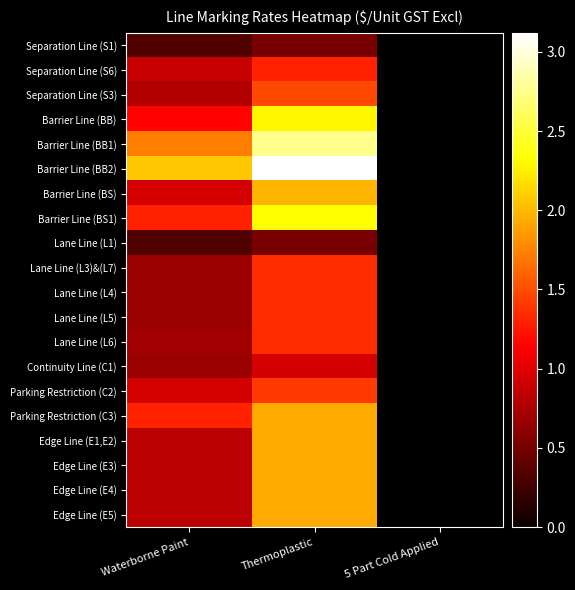

At how many categories does at least one series exceed 2?

2